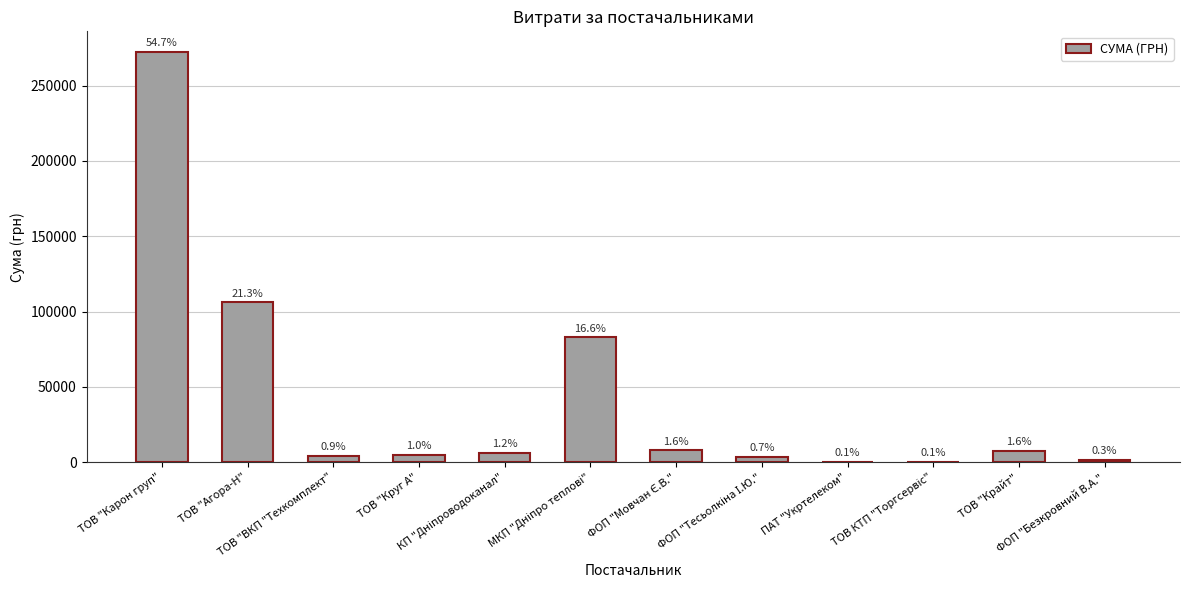

Reading right to left, transcribe all the data shown in this chart.

1298.3	7730.8	264.6	355.0	3387.1	7889.8	82834.0	6109.0	4950.0	4320.0	106147.3	272422.2